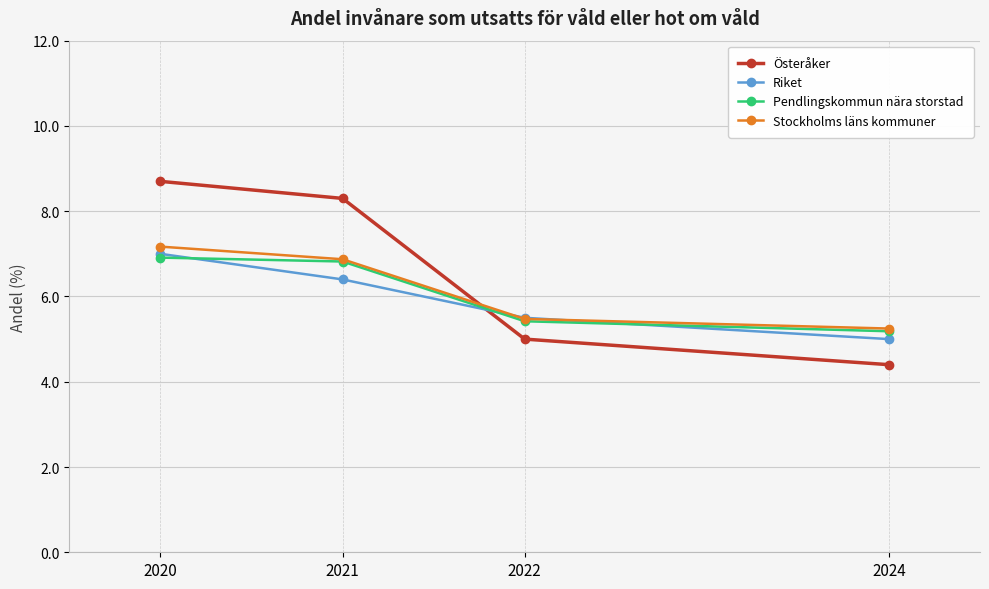

Which category has the lowest value across all series?

2024